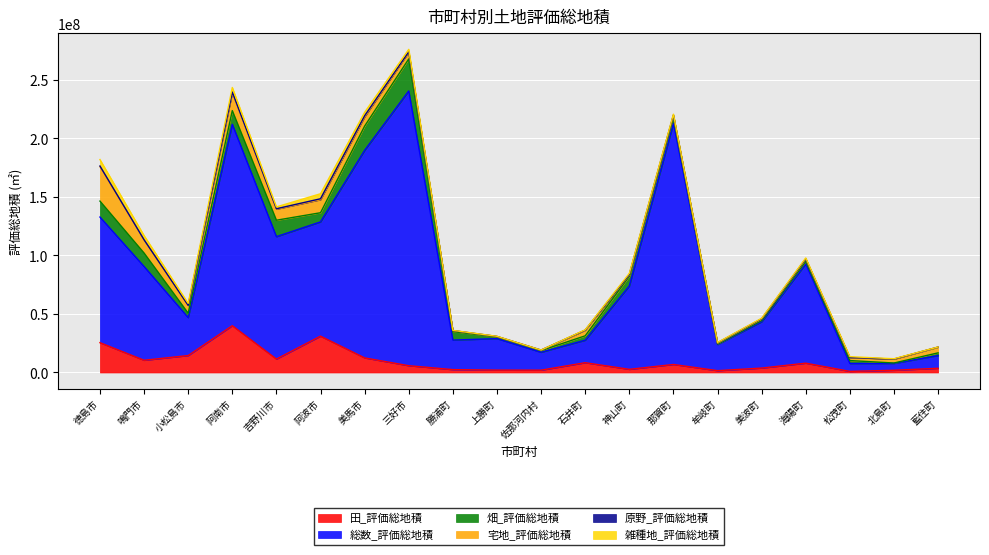

Does the chart display data point markers on the line(s)?

No